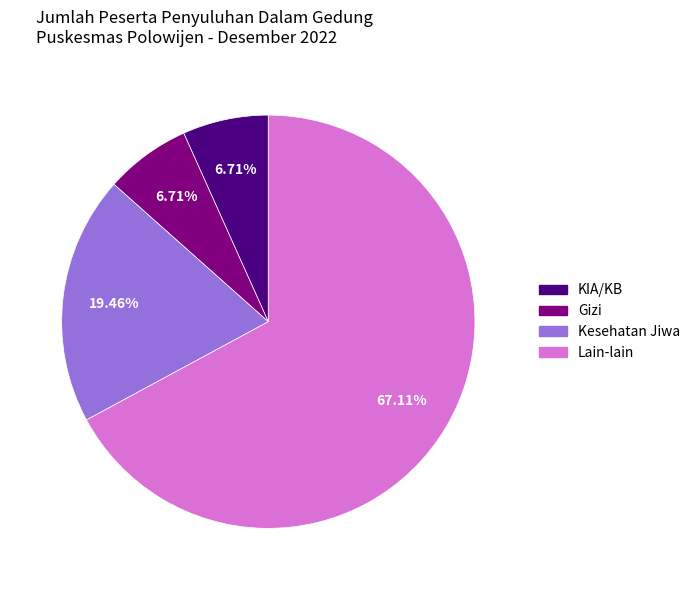

Is there a majority slice in this chart?

Yes